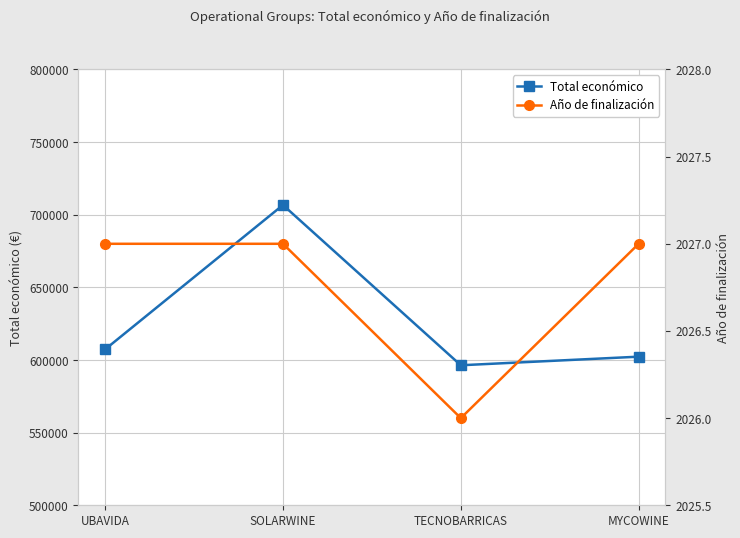

What is the total value across all series at MYCOWINE?

604322.4